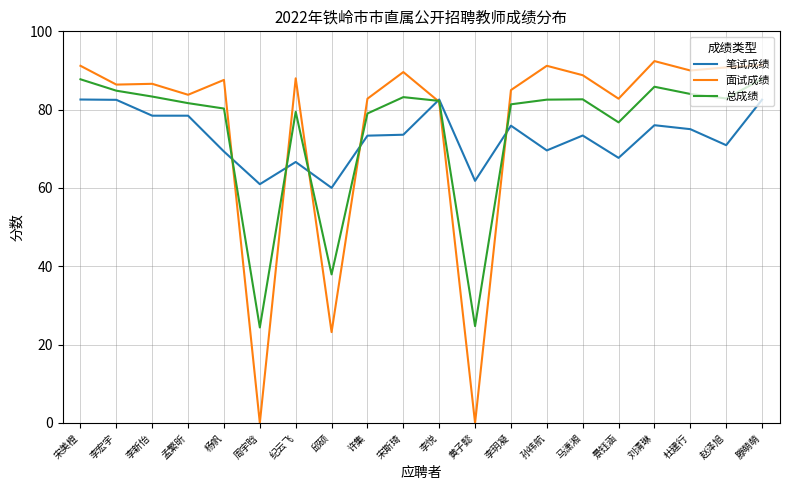

Where does the 面试成绩 series first go above 87?

宋美橙